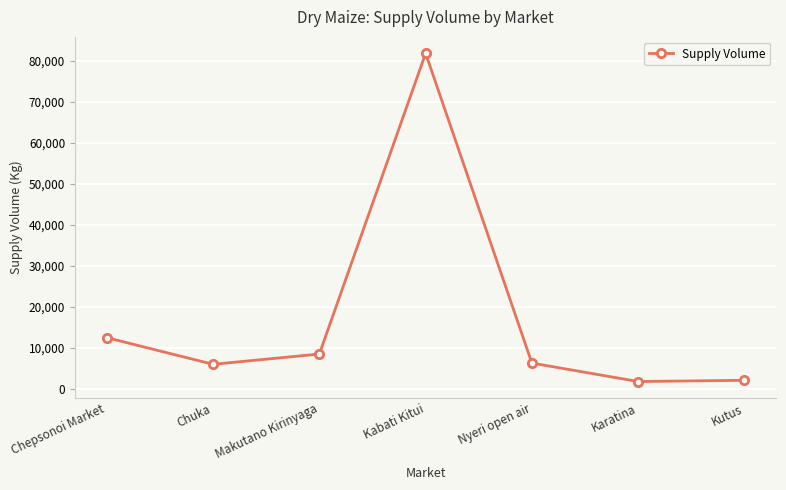

At which category does the data reach its first local valley?

Chuka